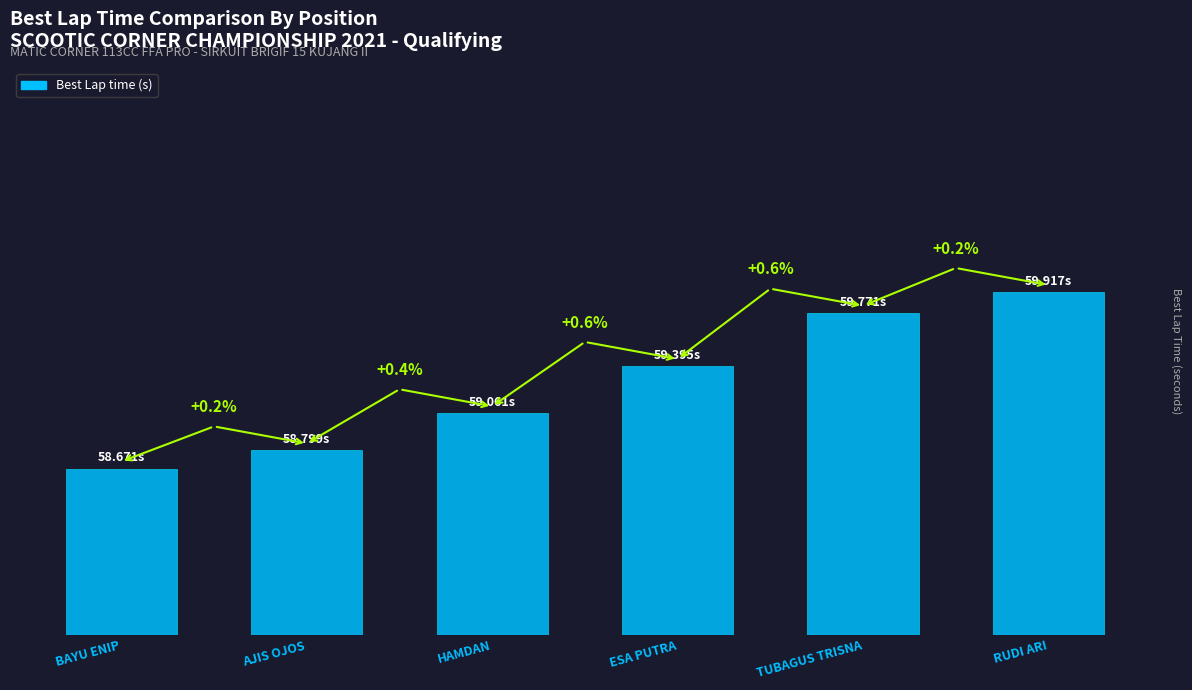

Are the bars horizontal?

No